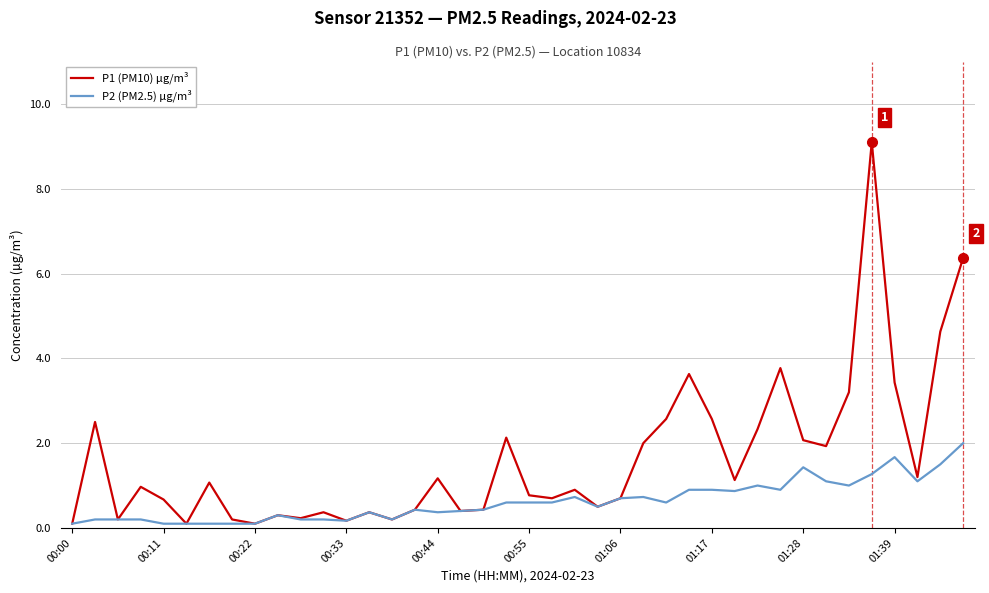

List the series in order of their peak value, lowest first.

P2 (PM2.5) µg/m³, P1 (PM10) µg/m³